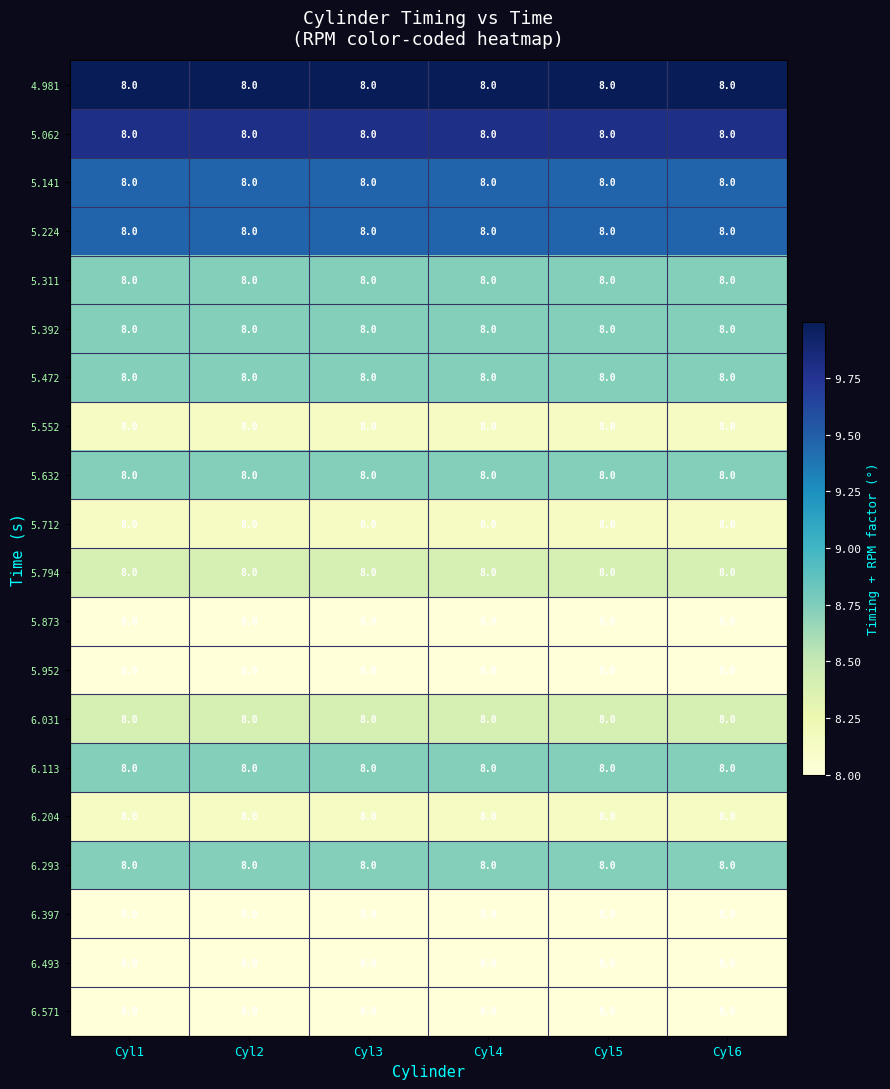

At which label does 6.493 reach its minimum?

Cyl1